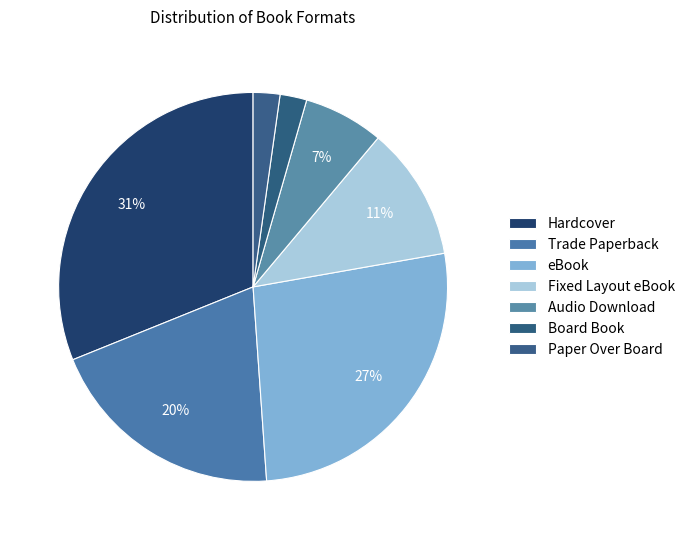

Which slice is the smallest?

Board Book